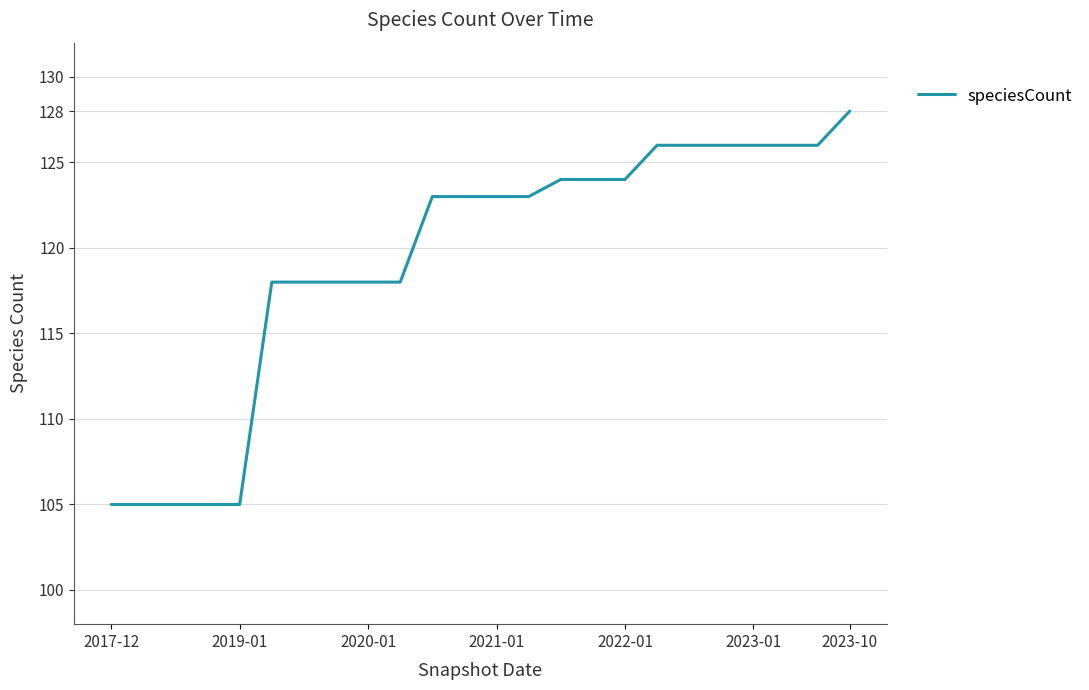

What is the maximum value shown in the chart?

128